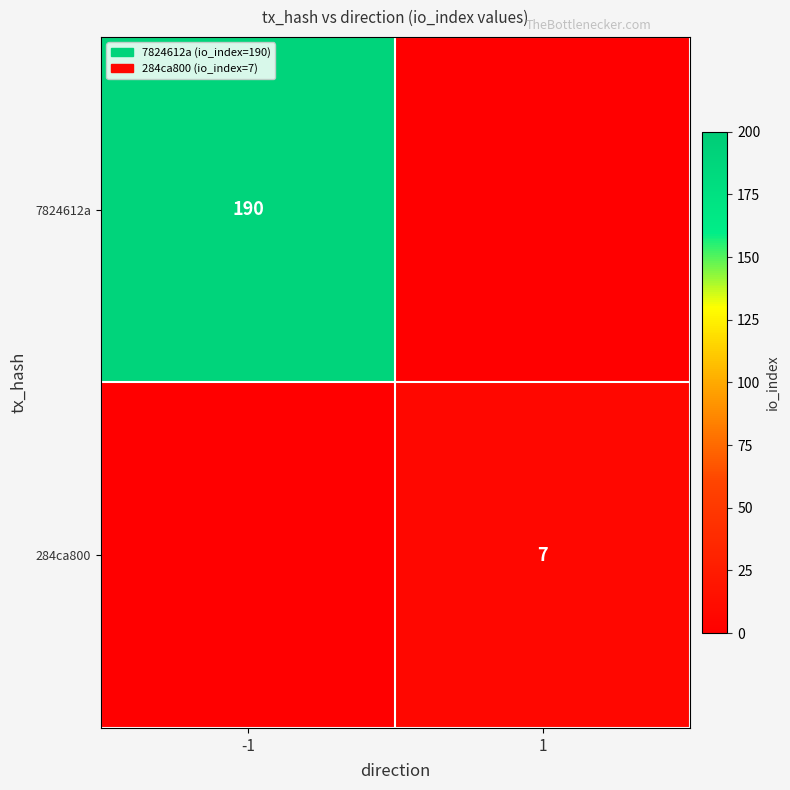

The 7824612a series shows 190 at -1. True or false?

True